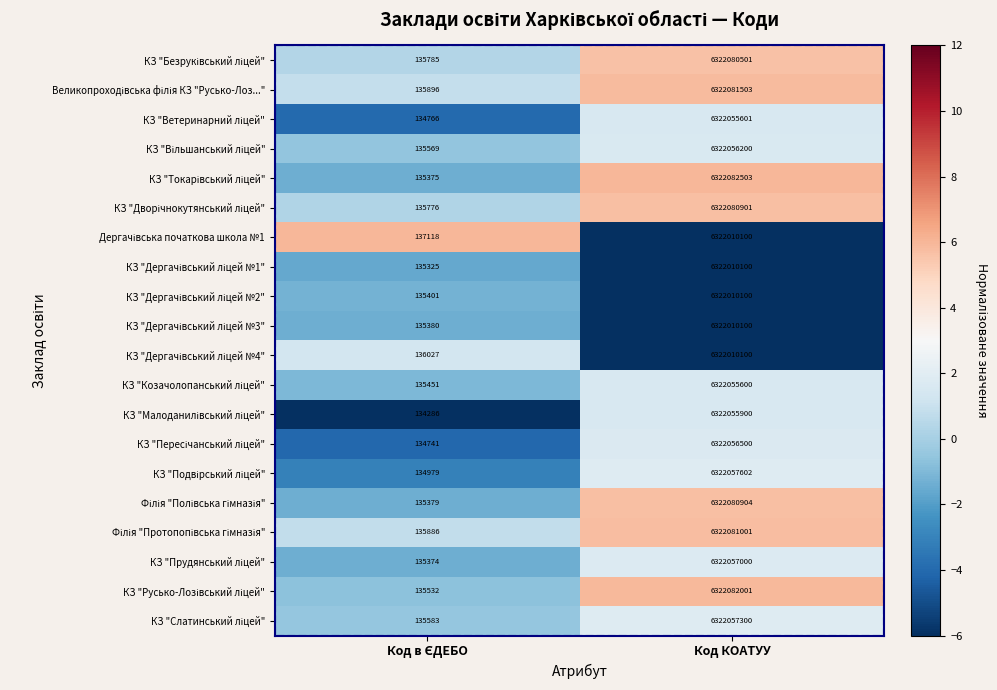

How many data points does each series have?

2